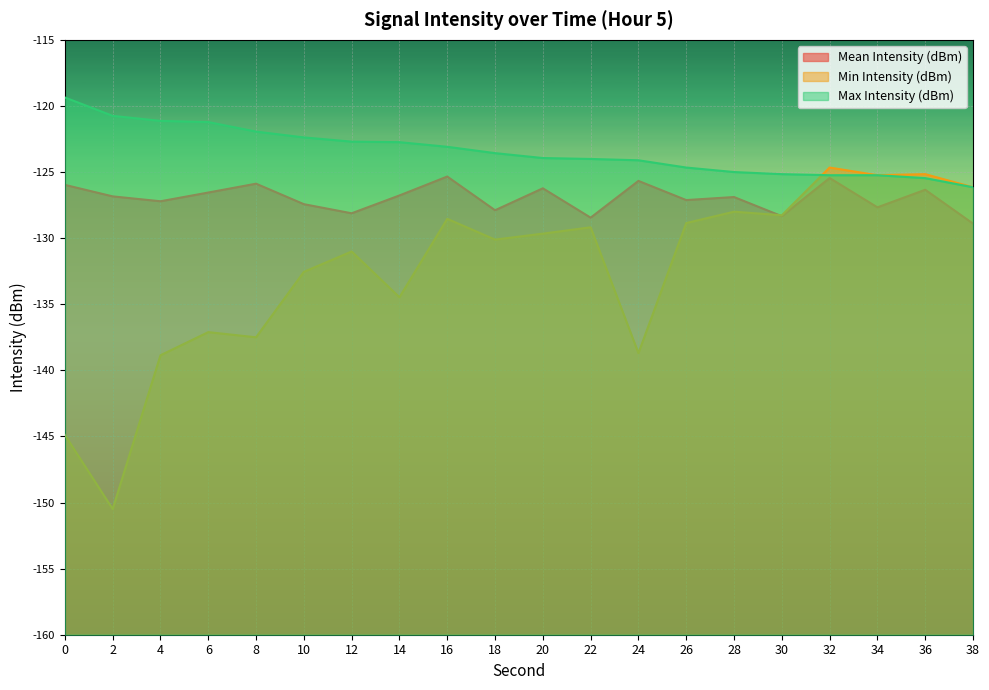

How many data points in Max Intensity (dBm) are less than -123?

12